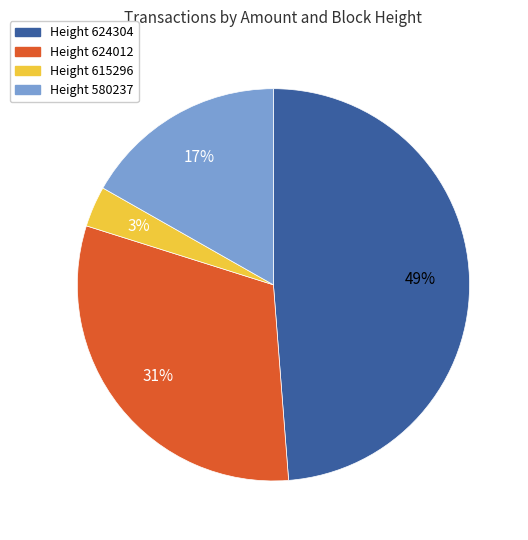

Is there any slice that represents more than half of the pie?

No